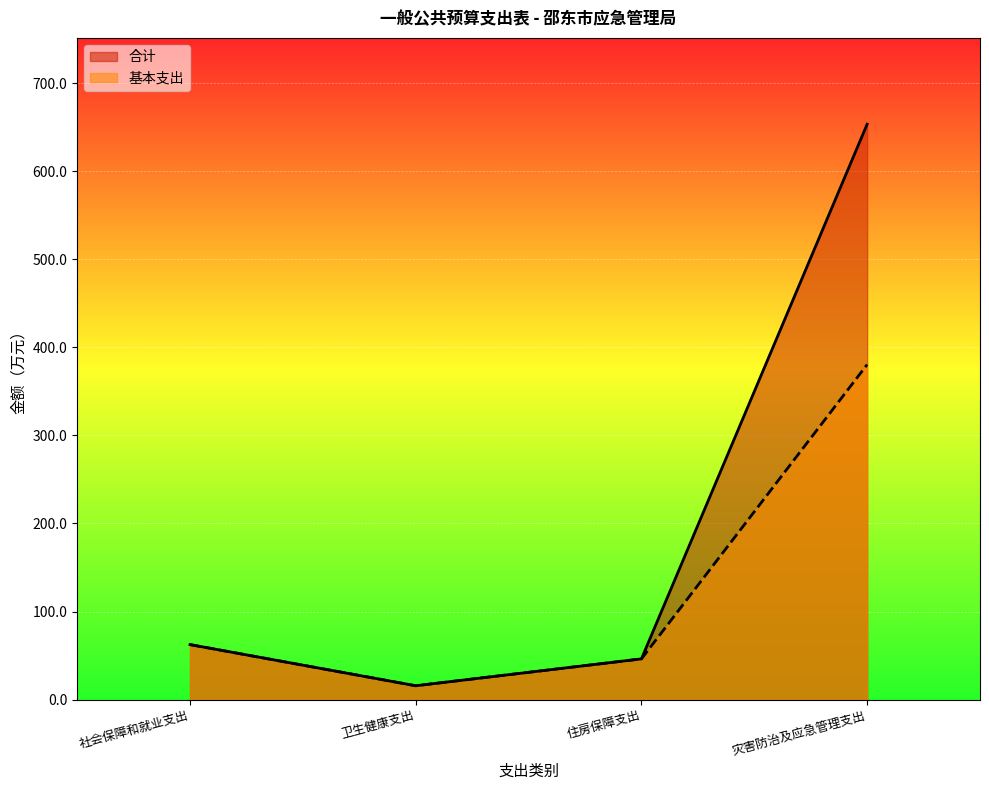

What is the value of the 合计 point at the 4th from the left?

653.3